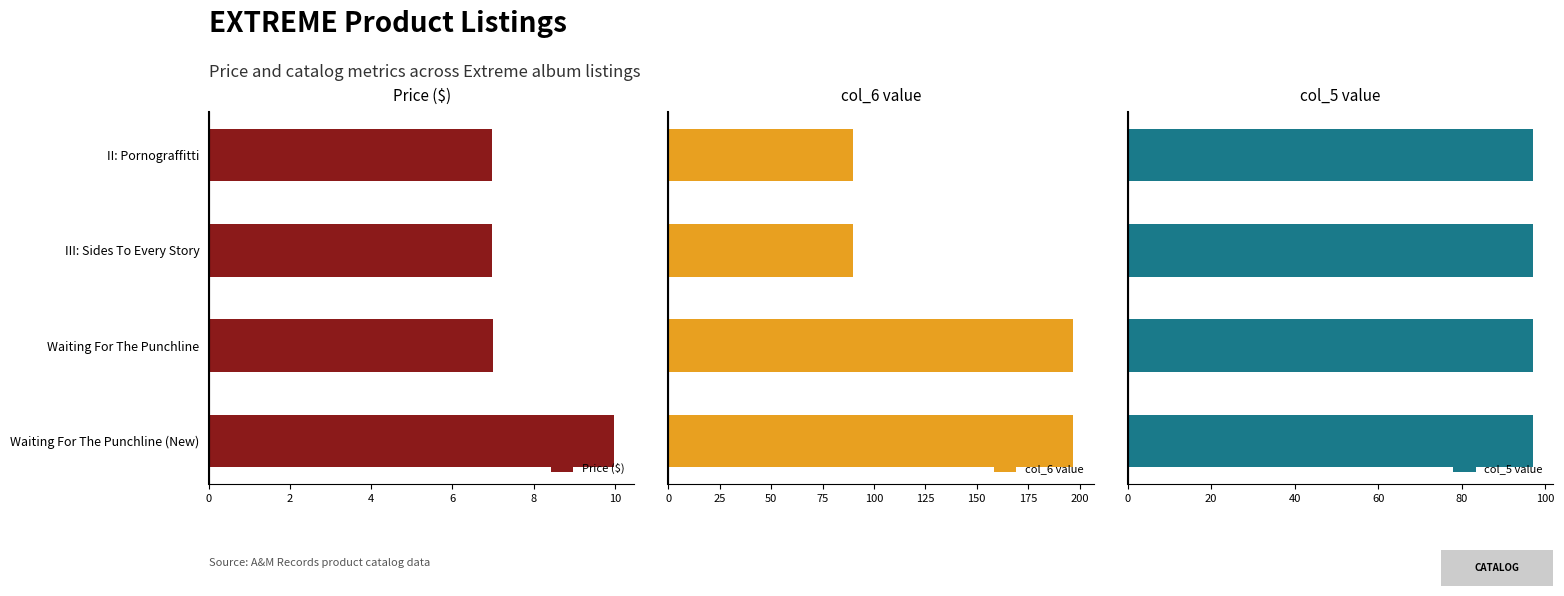

Are the bars horizontal?

Yes